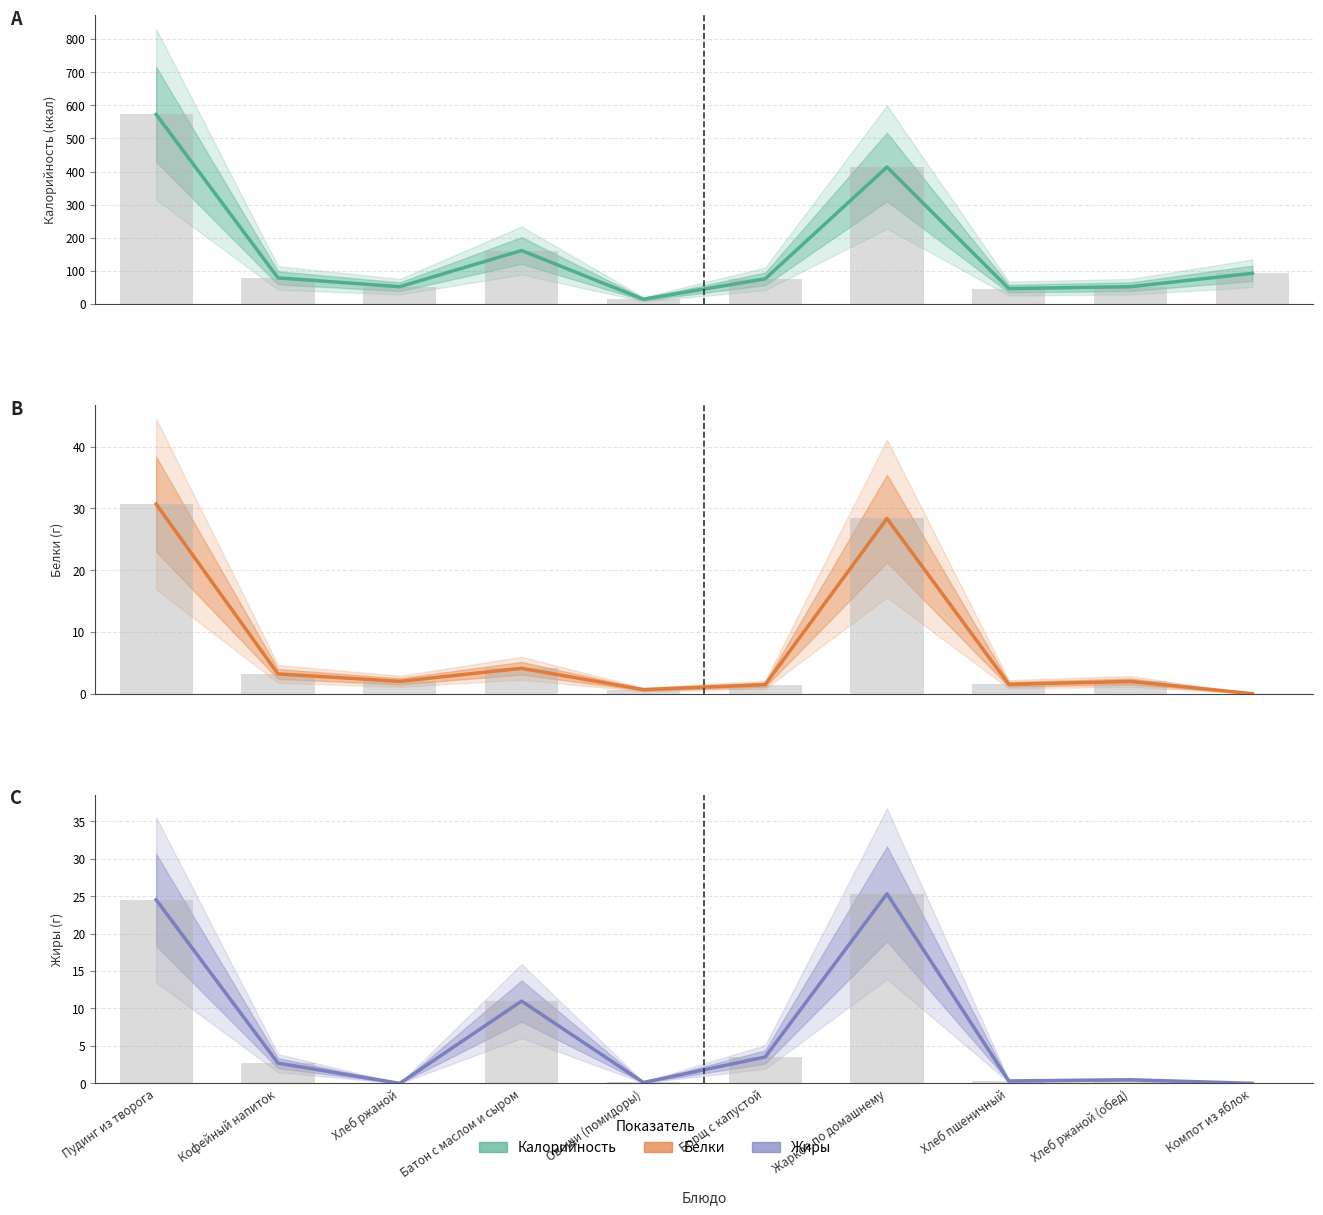

Rank the series at Пудинг из творога from highest to lowest value.

Калорийность, Белки, Жиры